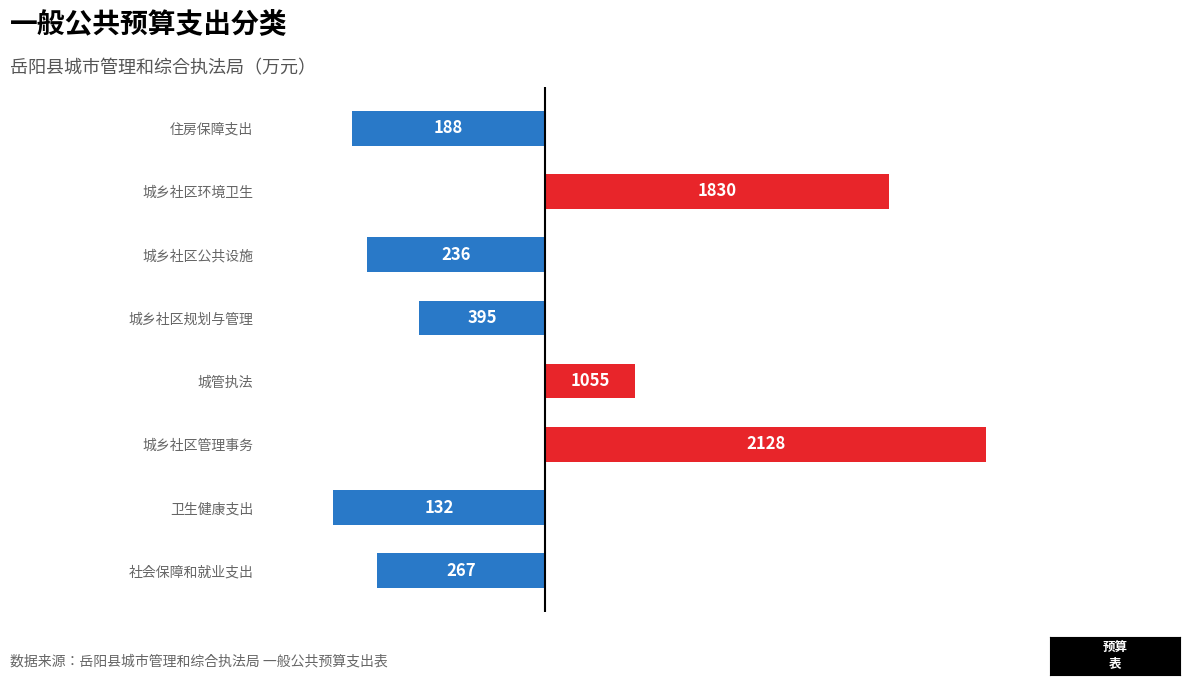

How many bars are there in total?

8